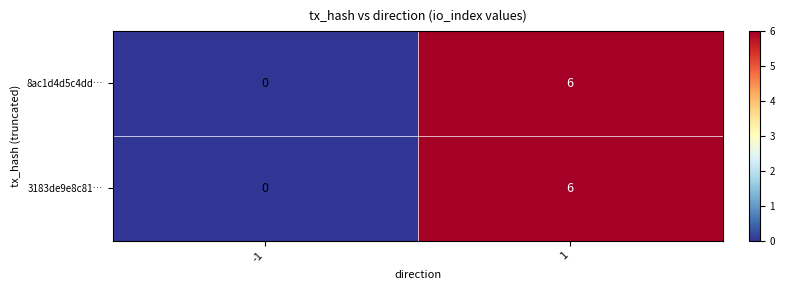

What is the sum of the 8ac1d4d5c4dd… values at 1 and -1?

6